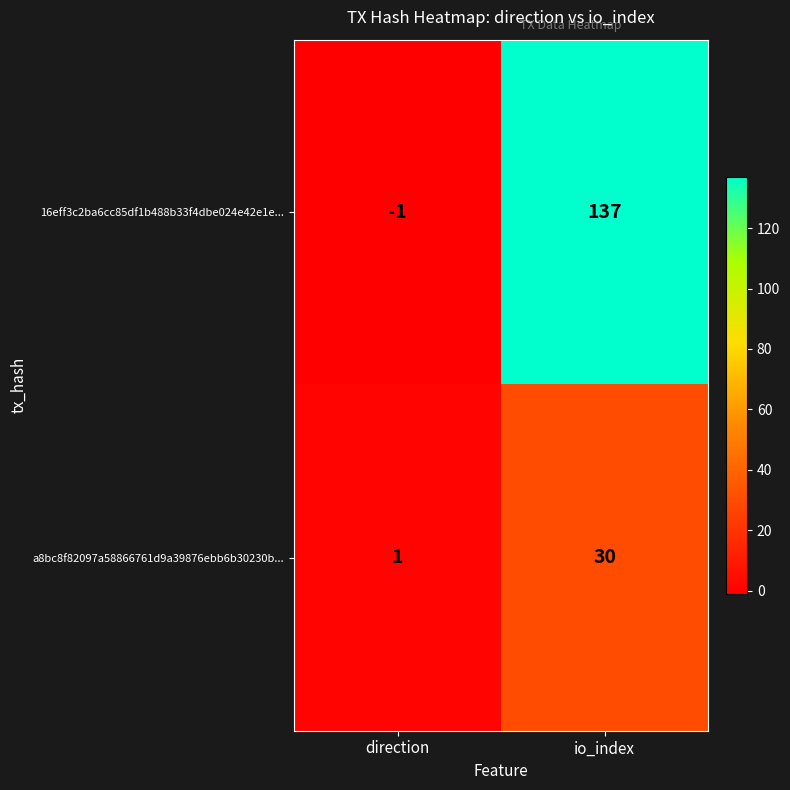

Which category has the highest value in the a8bc8f82097a58866761d9a39876ebb6b30230b... series?

io_index